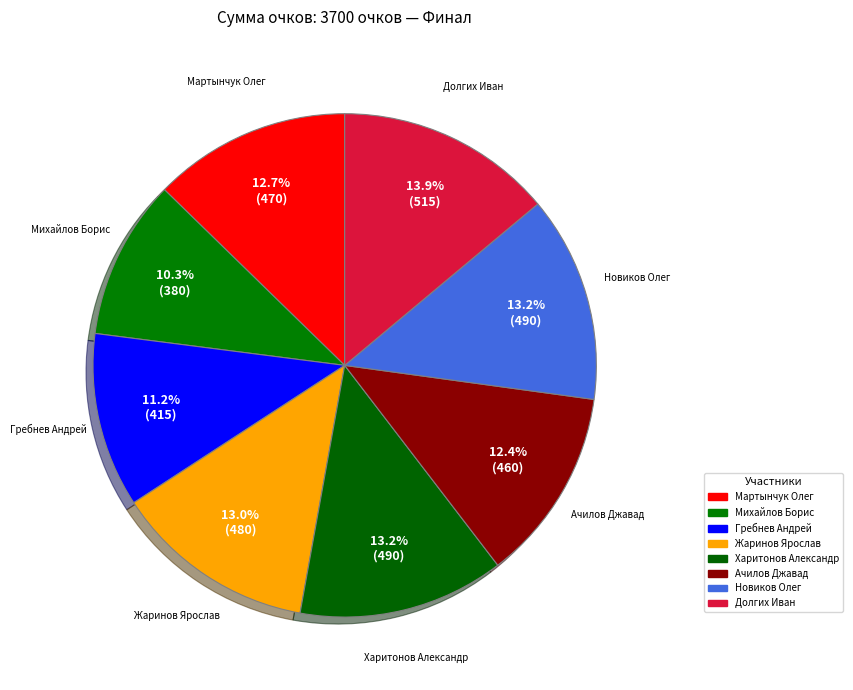

Count the number of slices in the pie.

8